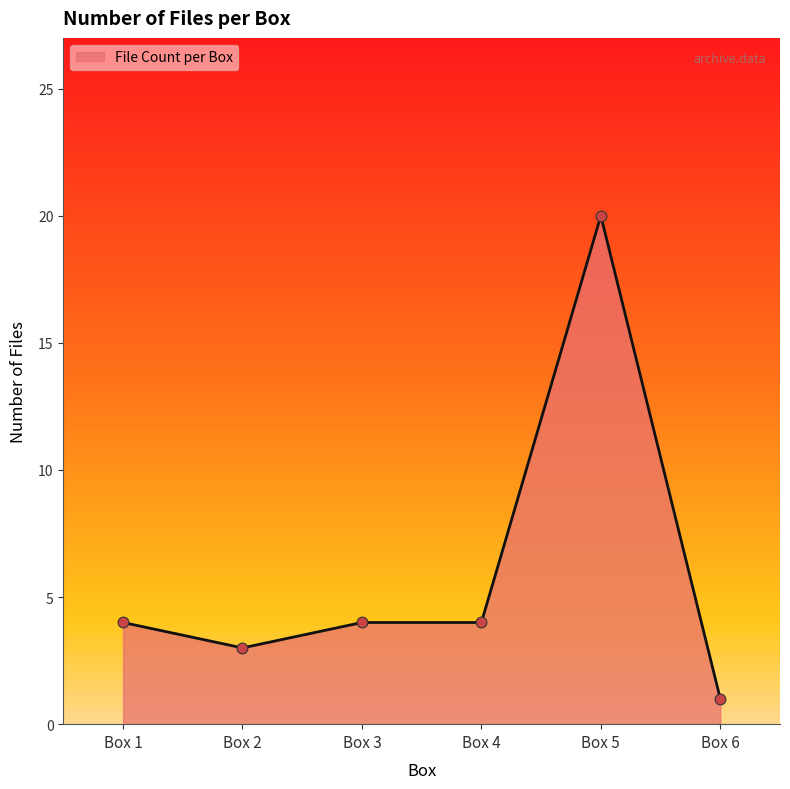

What is the ratio of the value at Box 1 to the value at Box 2?

1.3